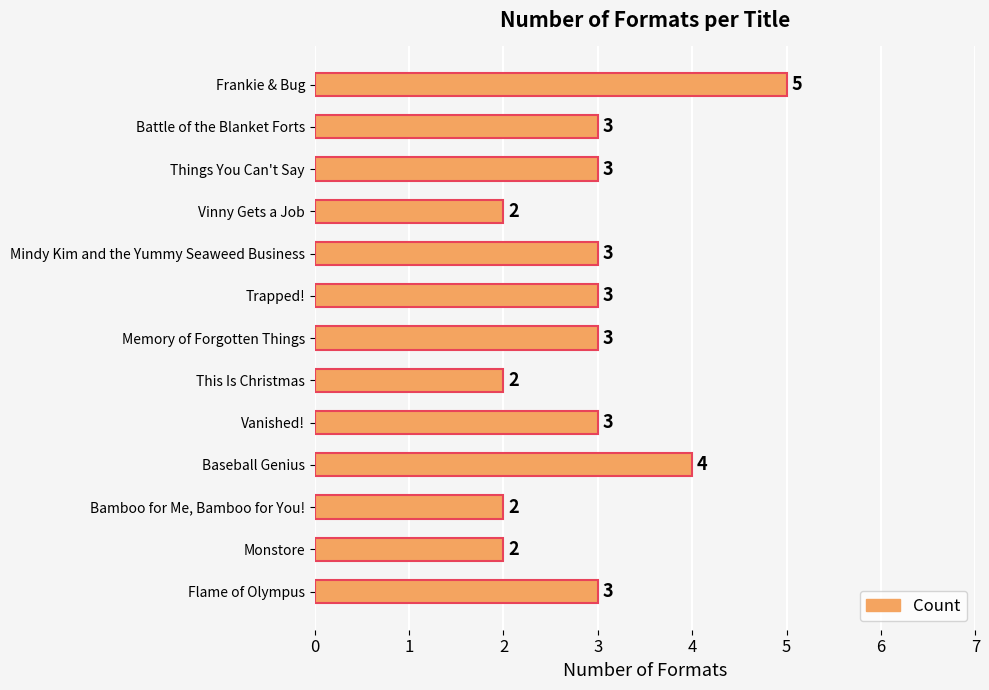

True or false: the data shows 3 at Memory of Forgotten Things.

True